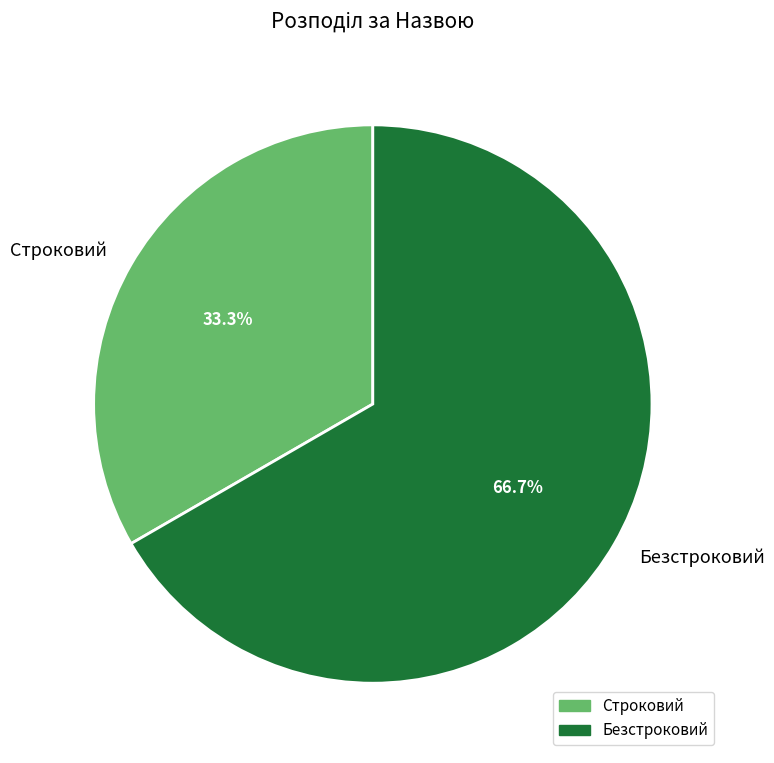

Which category has the biggest portion of the pie?

Безстроковий